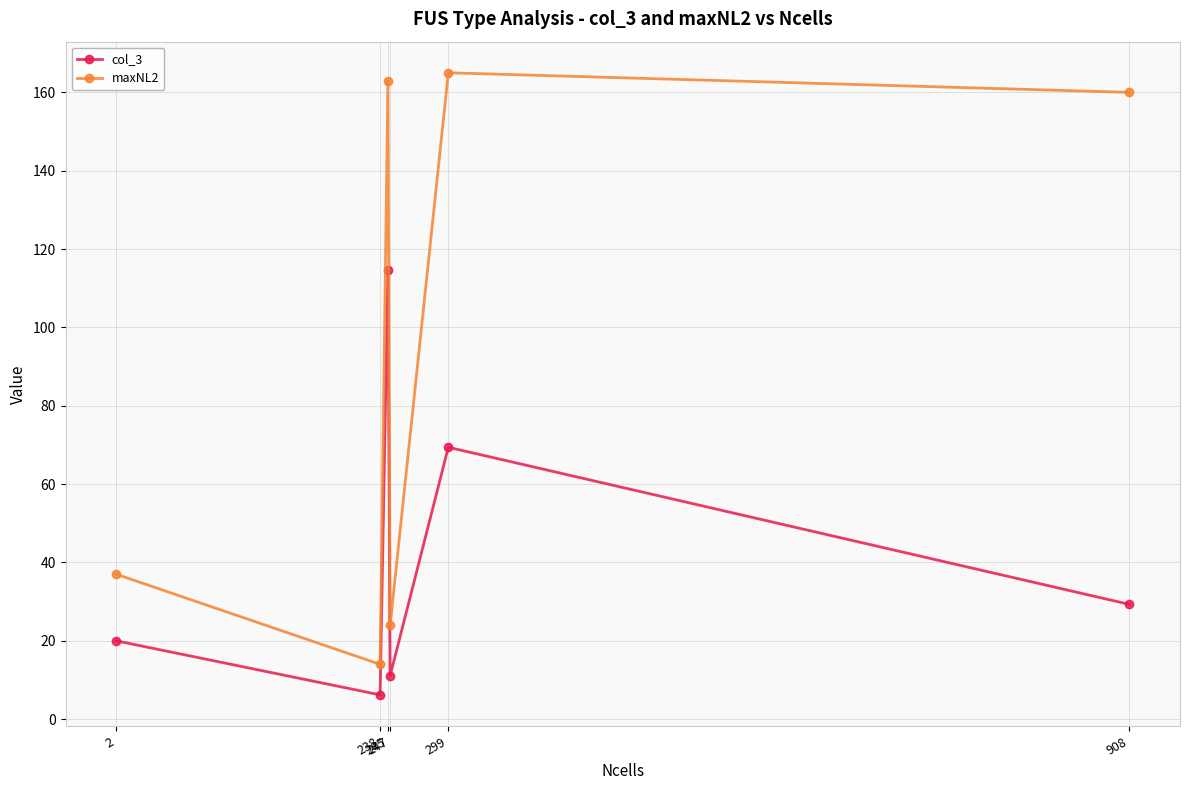

What is the total value across all series at 245?

277.7